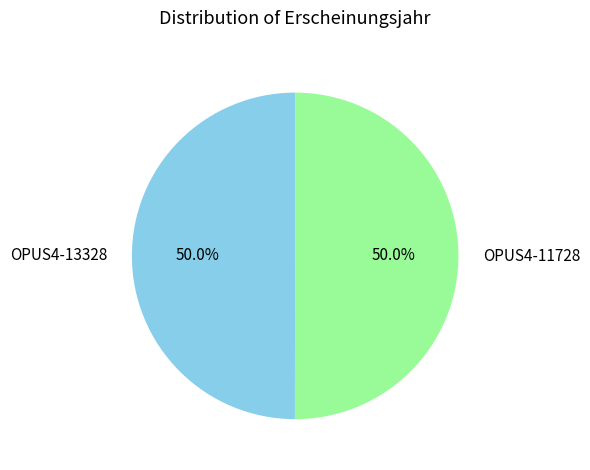

Combined, what portion of the pie is OPUS4-11728 and OPUS4-13328?

100.0%